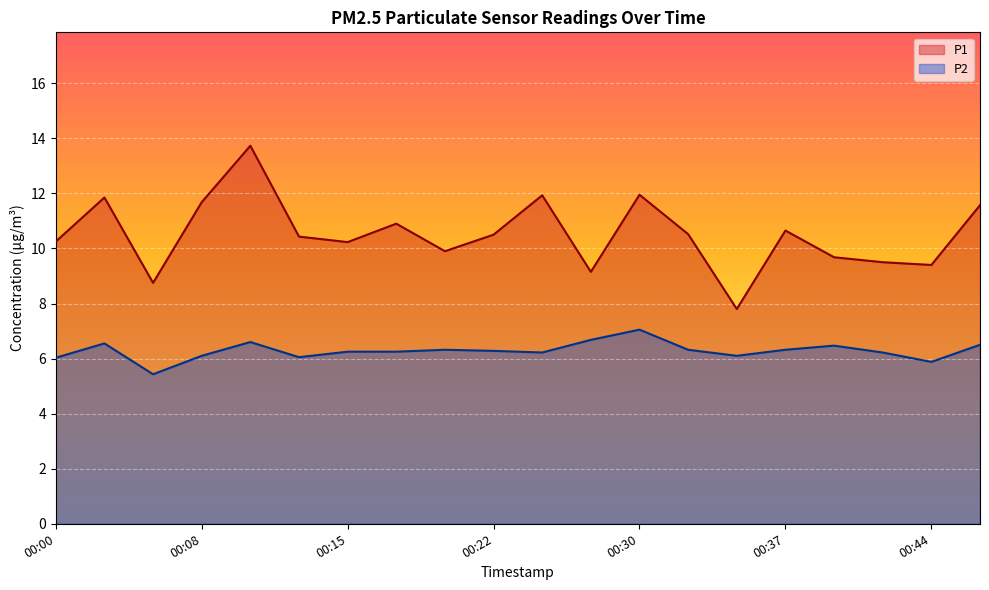

Reading left to right, transcribe all the data shown in this chart.

P1: 10.2	11.8	8.8	11.7	13.7	10.4	10.2	10.9	9.9	10.5	11.9	9.2	11.9	10.5	7.8	10.7	9.7	9.5	9.4	11.6
P2: 6.0	6.5	5.4	6.1	6.6	6.0	6.2	6.2	6.3	6.3	6.2	6.7	7.0	6.3	6.1	6.3	6.5	6.2	5.9	6.5